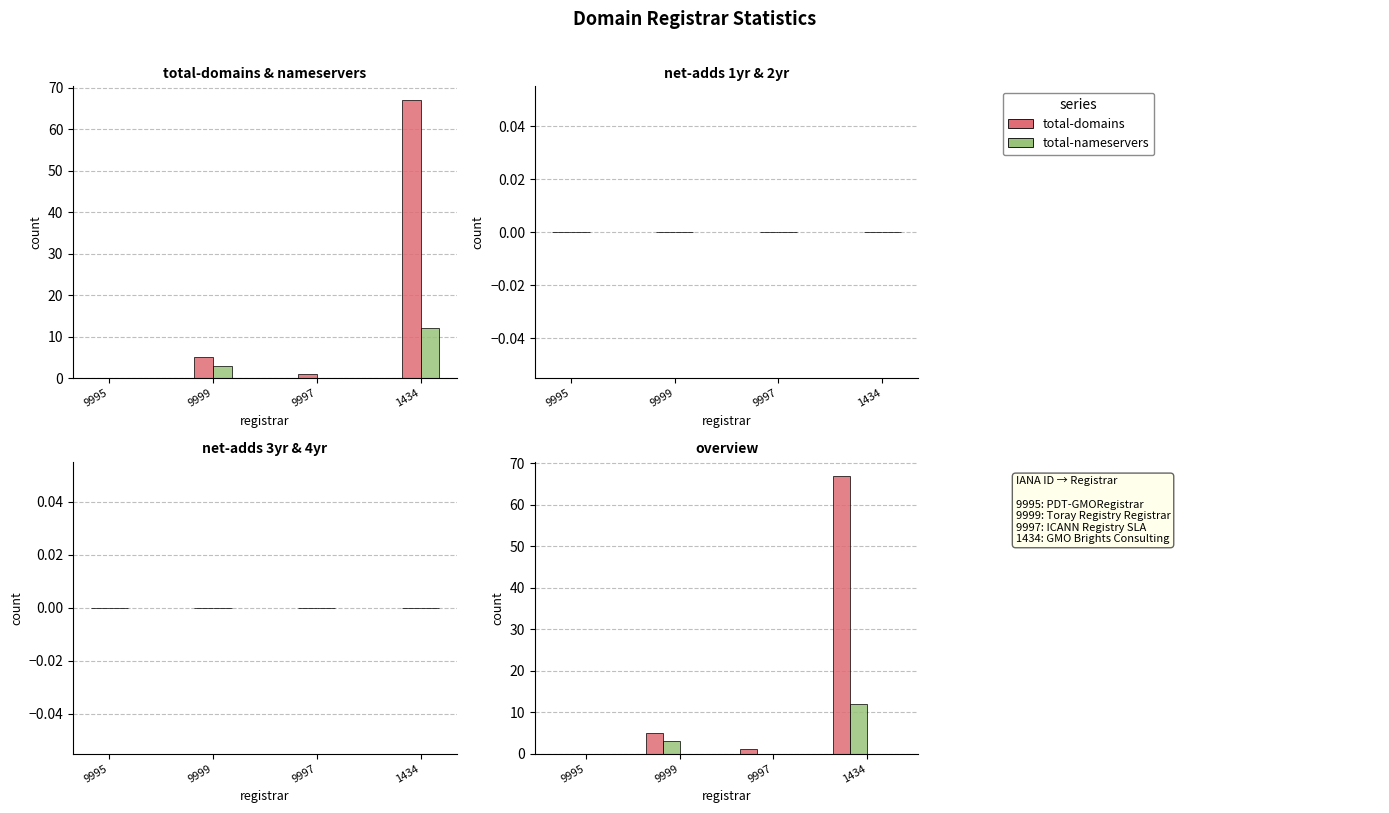

At which label is total-domains closest to 33?

9999